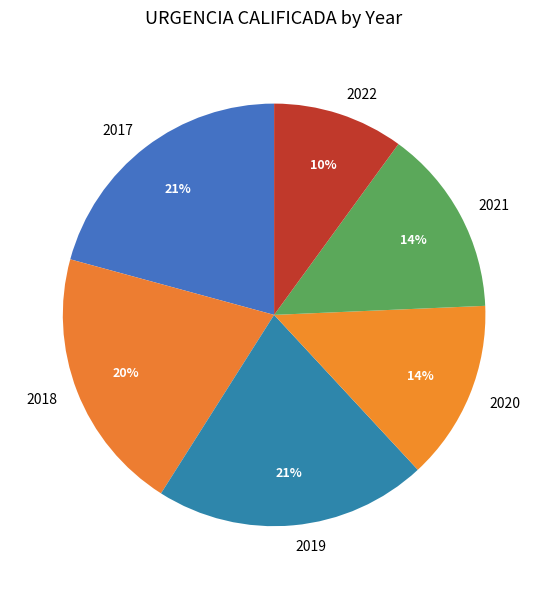

Approximately how many times larger is the value at 2021 compared to 2020?

1.0